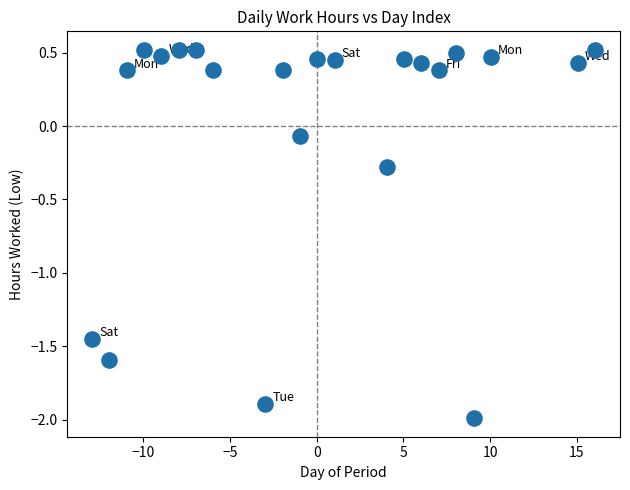

What is the range of Y values (max minus min)?

2.5